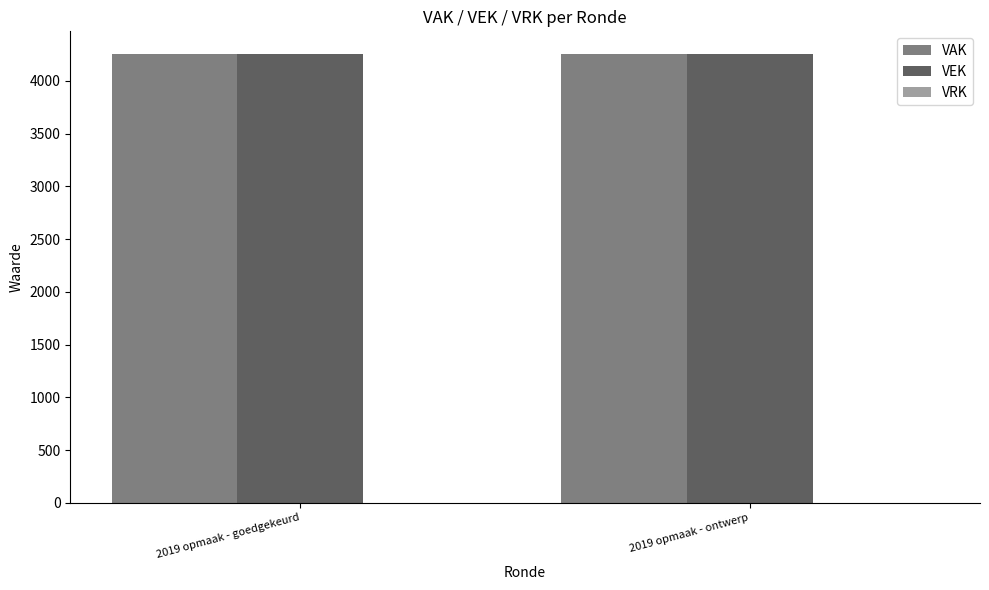

What is the value of the VEK bar at the 2nd from the left?

4258